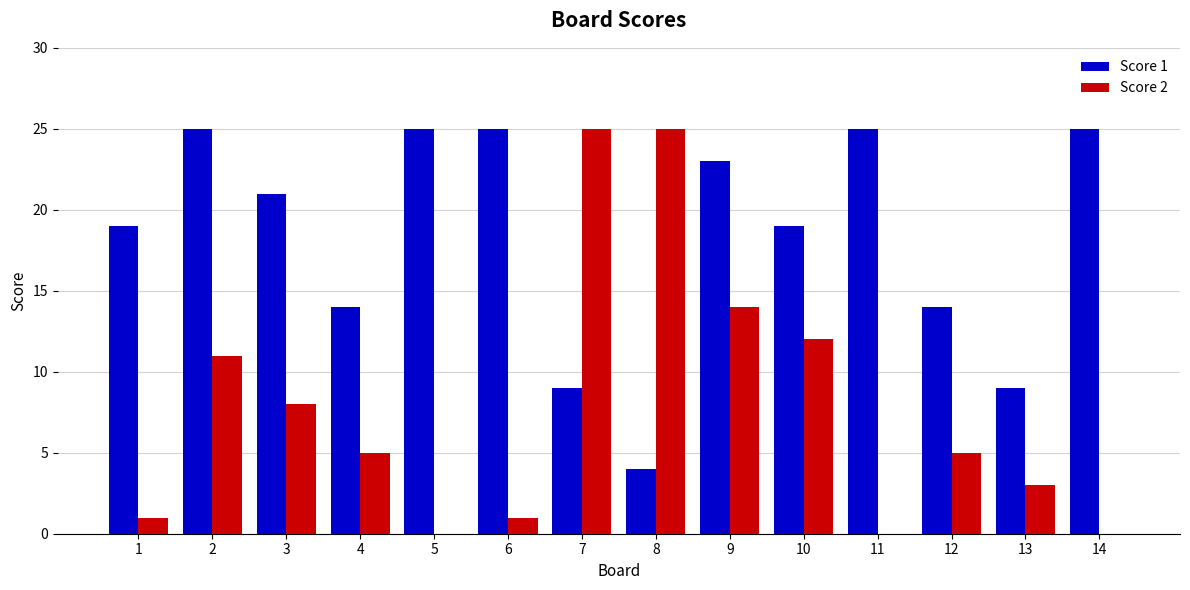

Between 7 and 10, which series saw the biggest shift?

Score 2